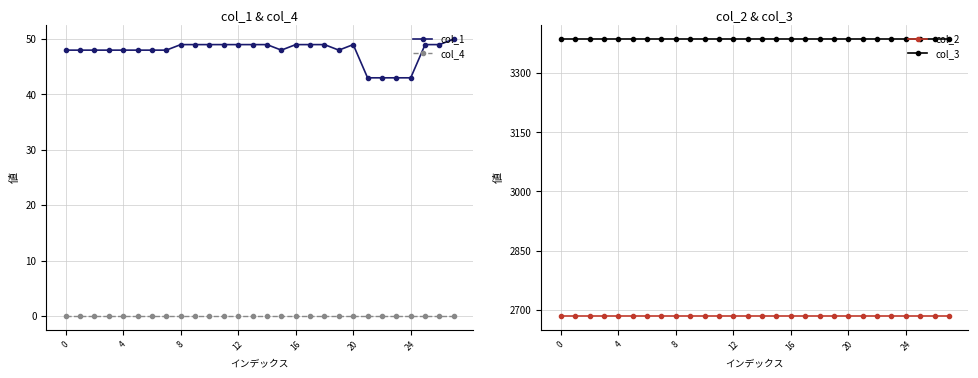

True or false: col_1 and col_3 cross at least once.

False